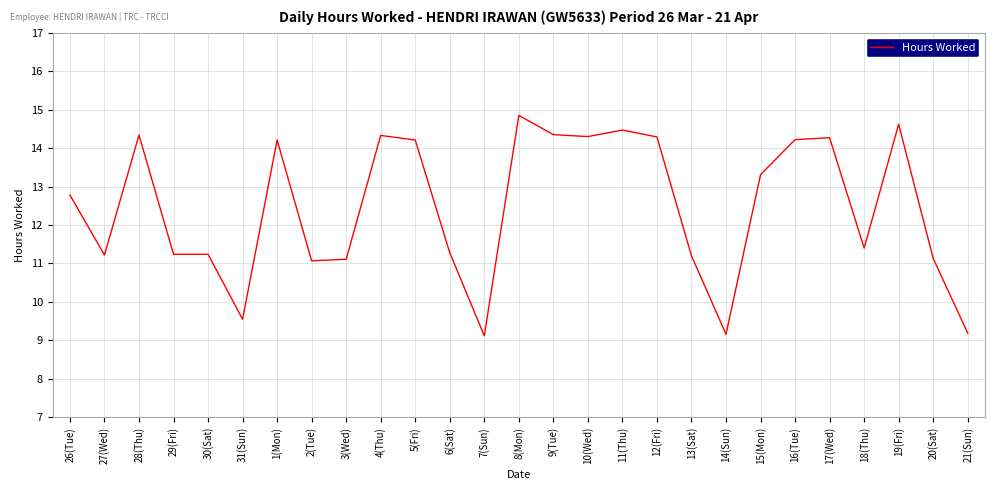

What position from the right is 16(Tue)?

6